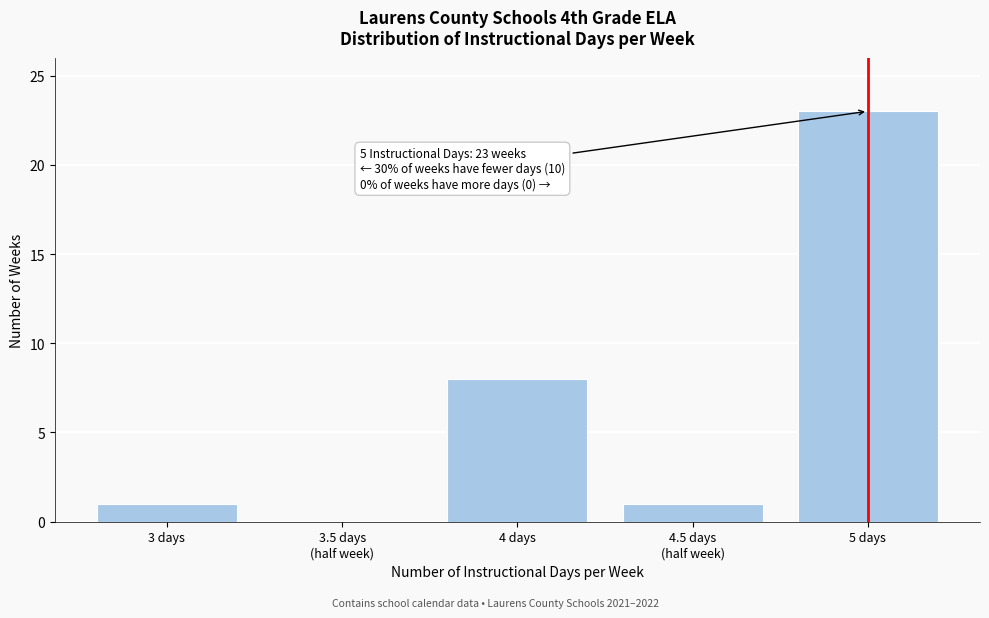

True or false: the data shows 1 at 3 days.

True